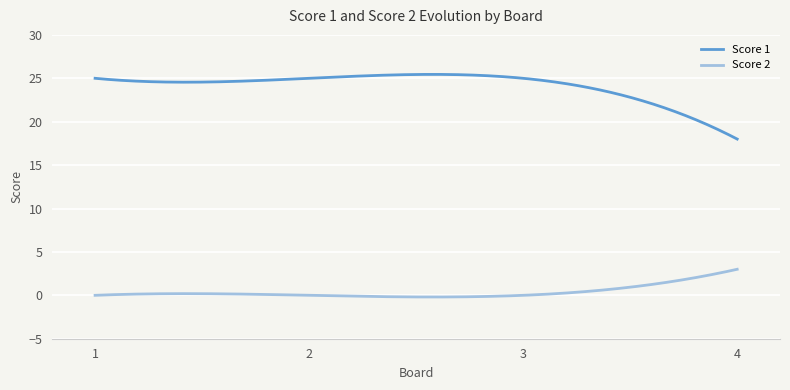

Which series has the largest range (max minus min)?

Score 1